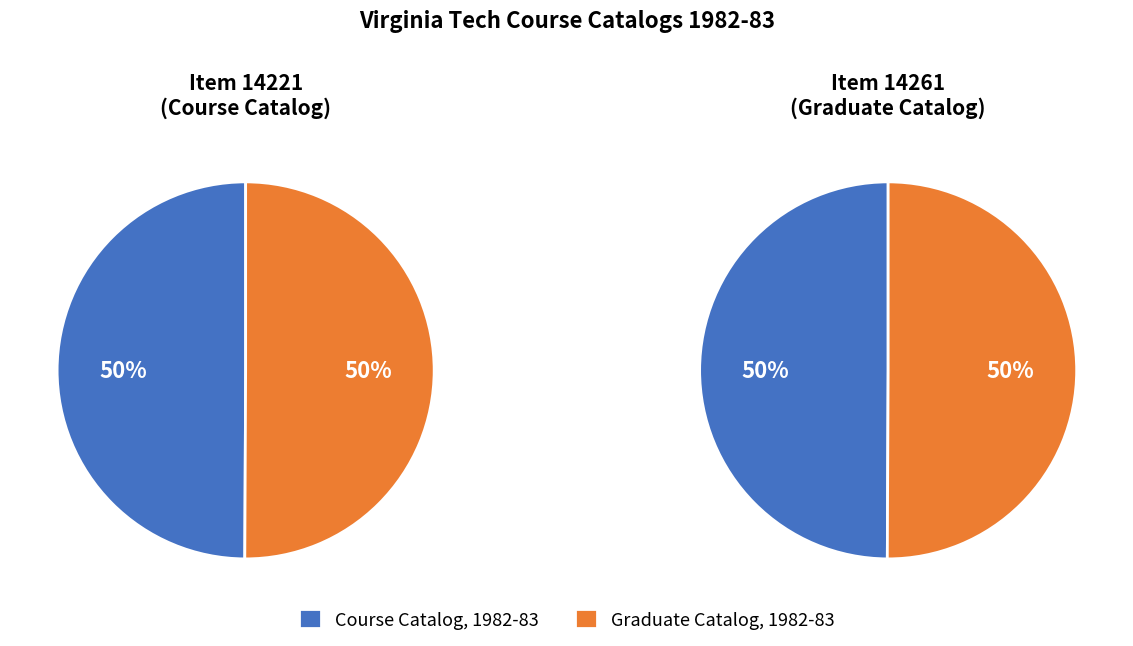

Rank the categories by value from lowest to highest.

Course Catalog, 1982-83, Graduate Catalog, 1982-83